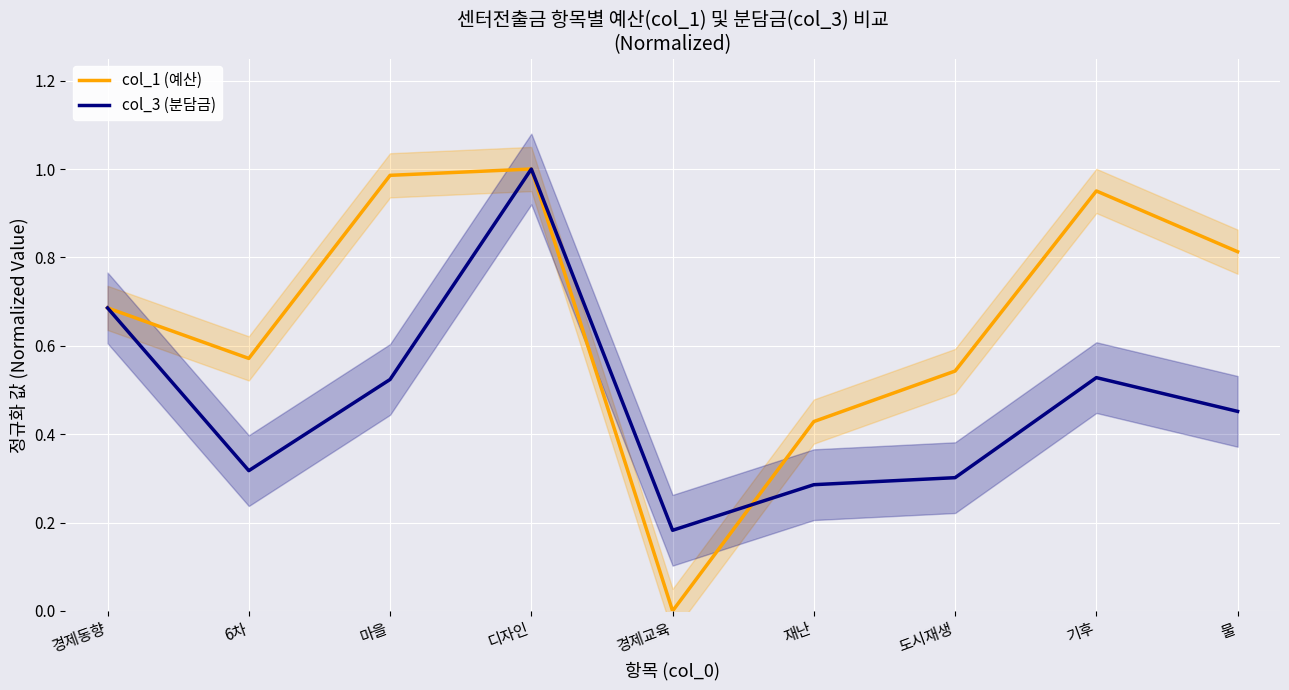

What is the difference between the col_1 (예산) values at 디자인 and 물?

0.2